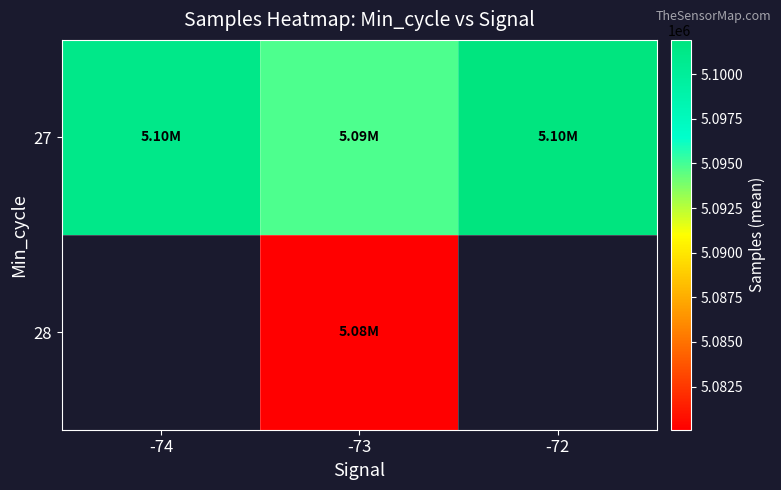

Rank the series at -73 from lowest to highest value.

28, 27